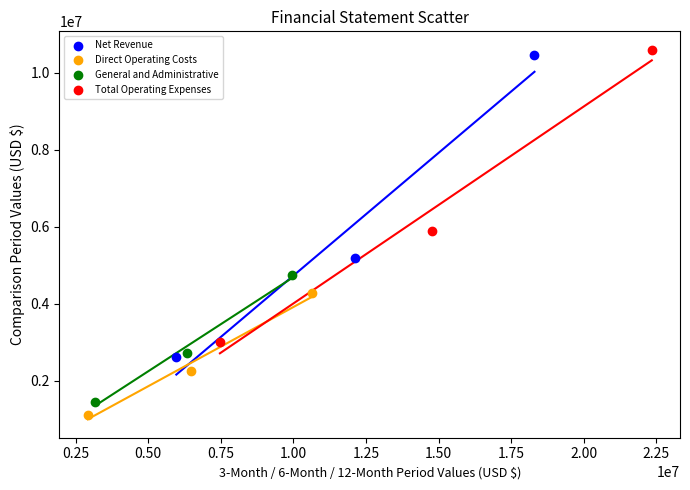

Which series has the largest Y range (max minus min)?

Net Revenue